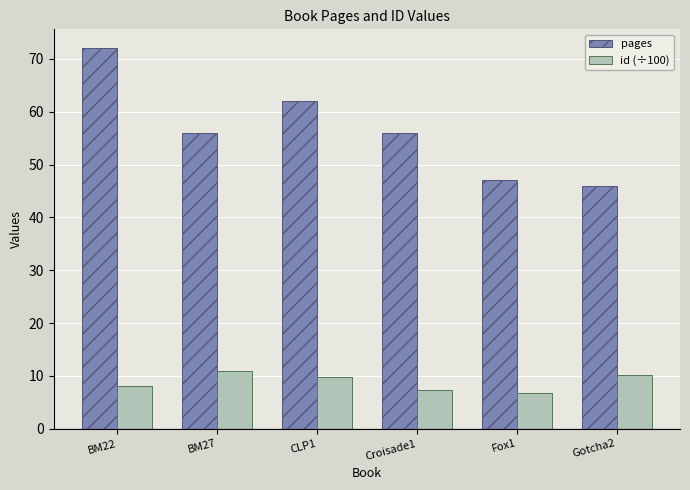

Are the bars grouped side by side (vs. stacked)?

Yes